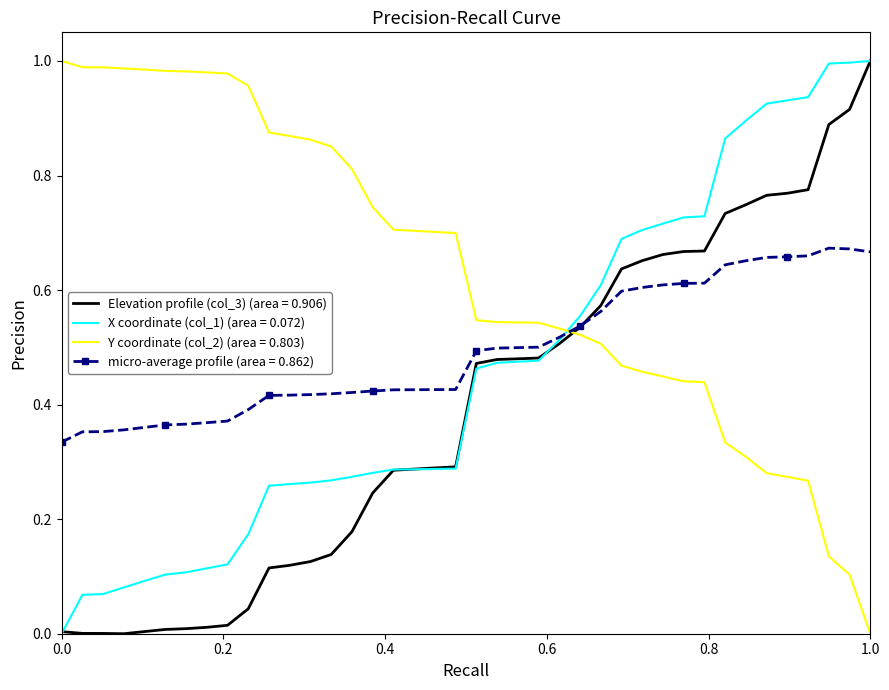

Which series has the largest total across all categories?

Y coordinate (col_2) (area = 0.803)